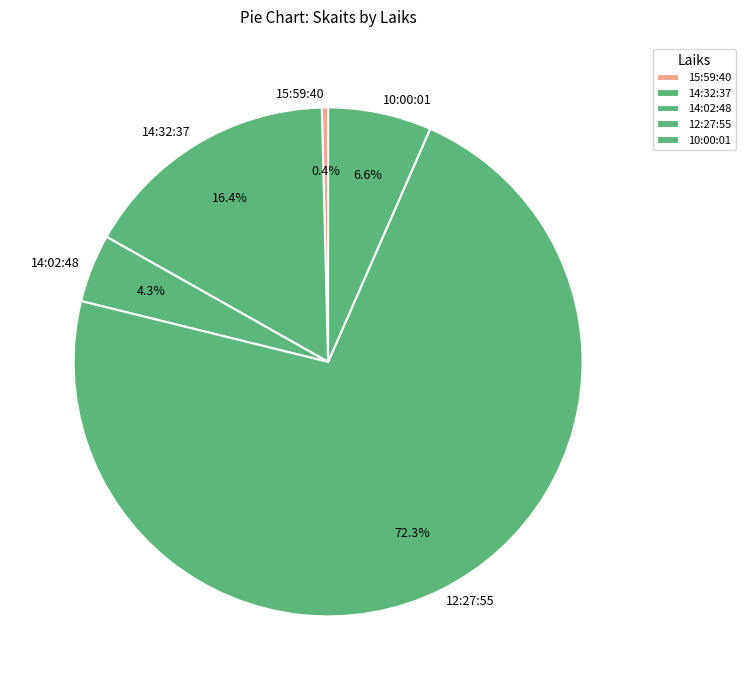

Between 15:59:40 and 10:00:01, which is larger?

10:00:01